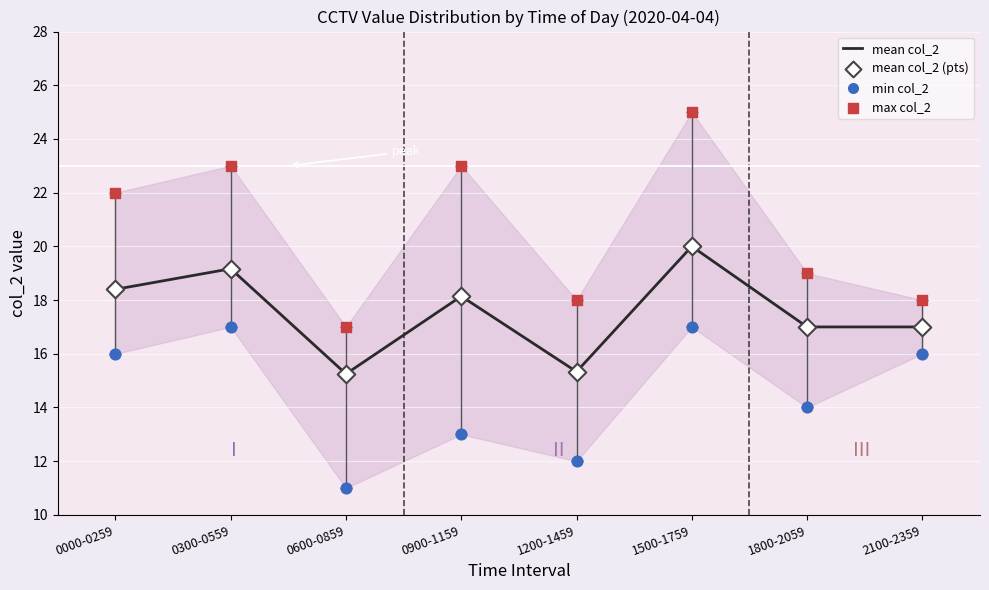

Which series has the widest spread of Y values?

max col_2